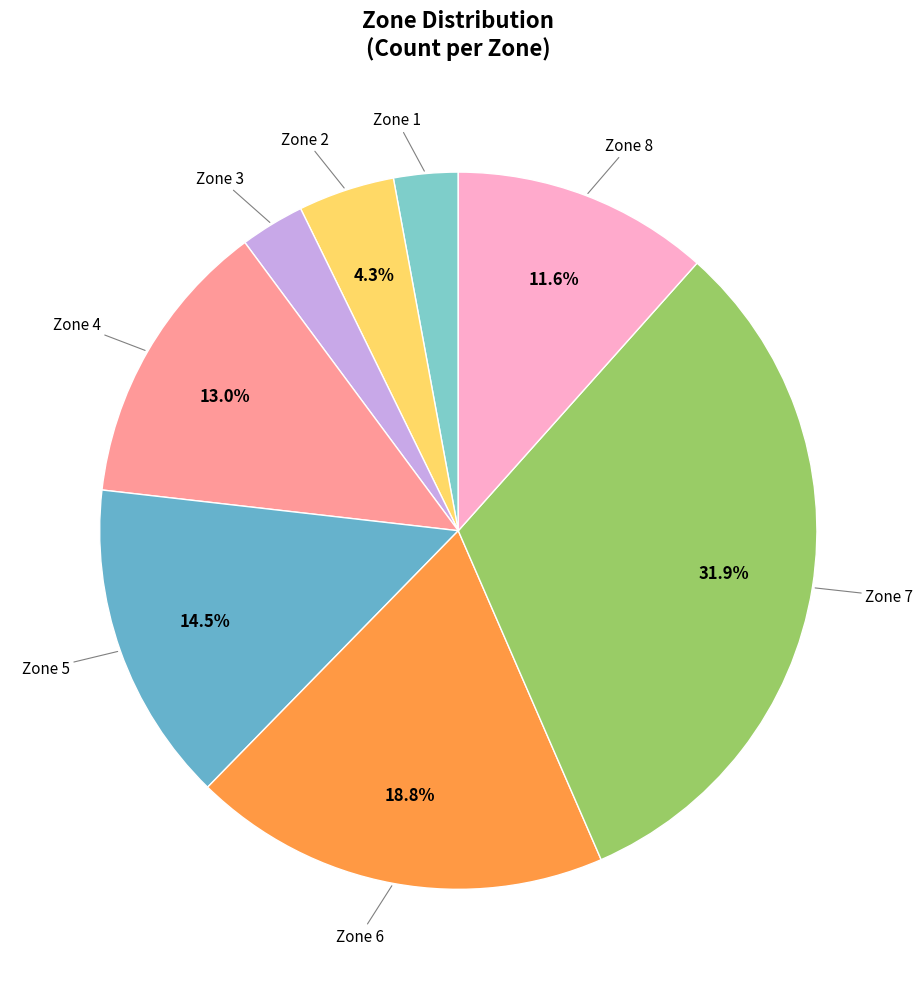

How many slices are in this pie chart?

8